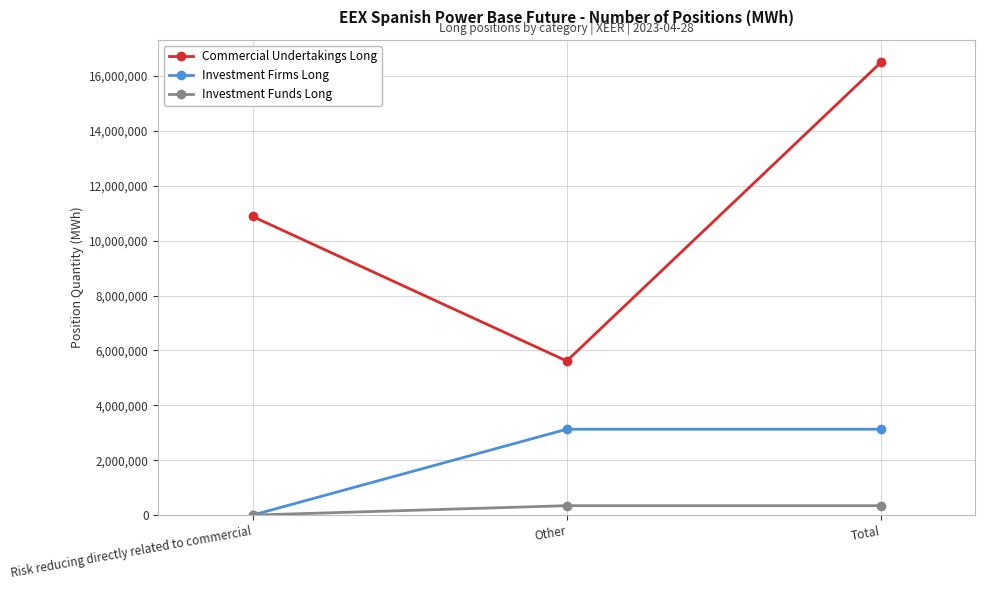

At which category is the sum across all series the highest?

Total